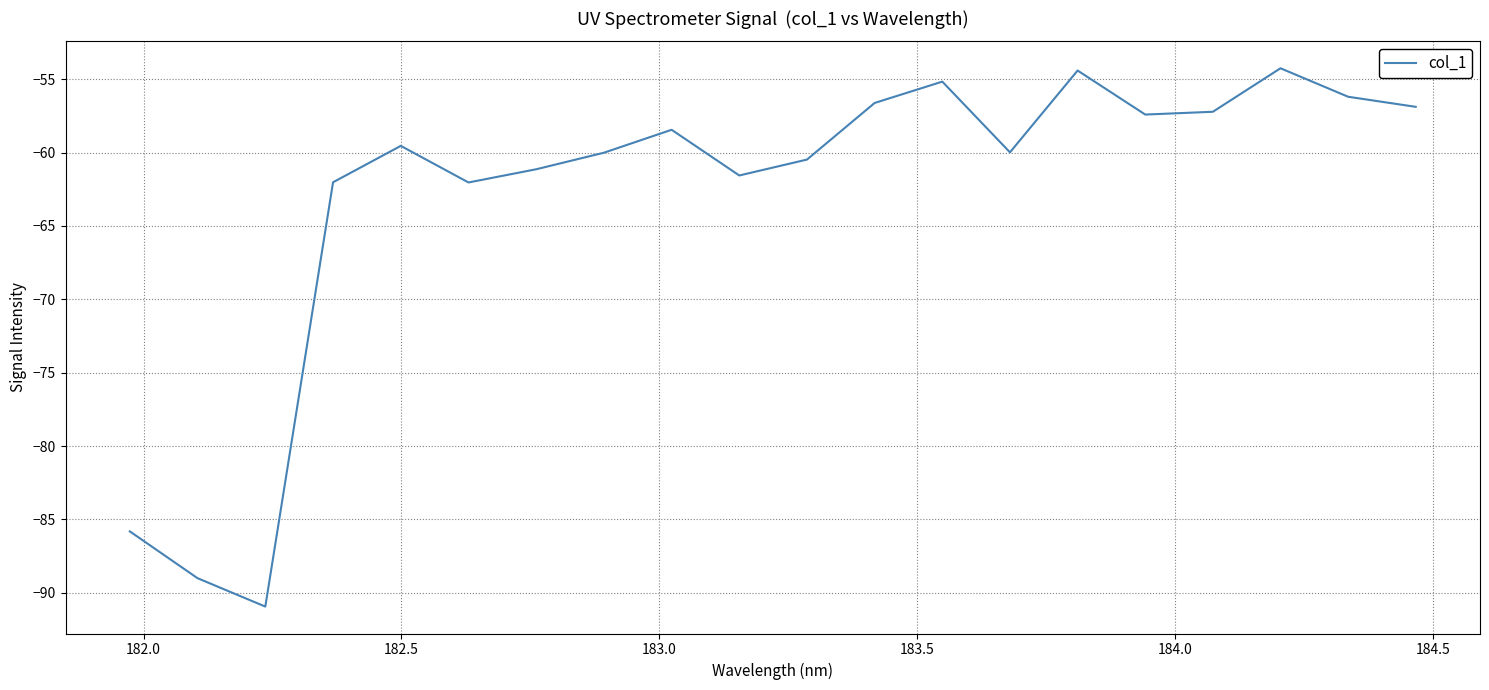

What is the greatest value displayed?

-54.3